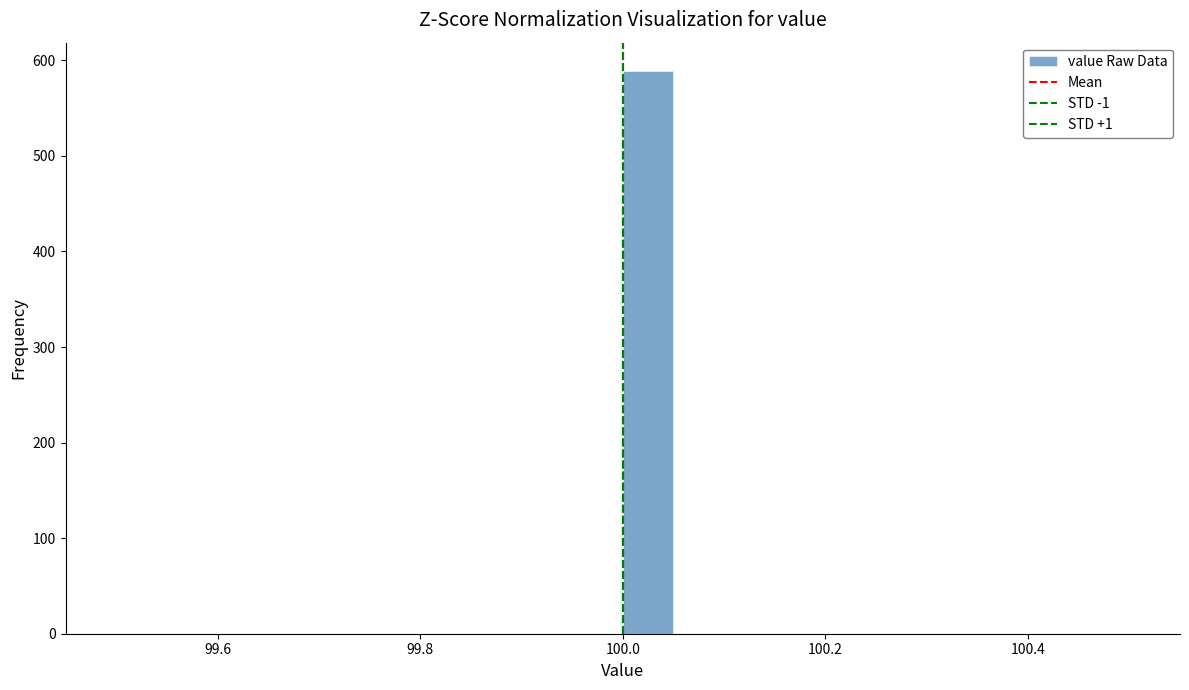

Read against the x-axis, roughly where is the centre of the tallest bar?

100.02